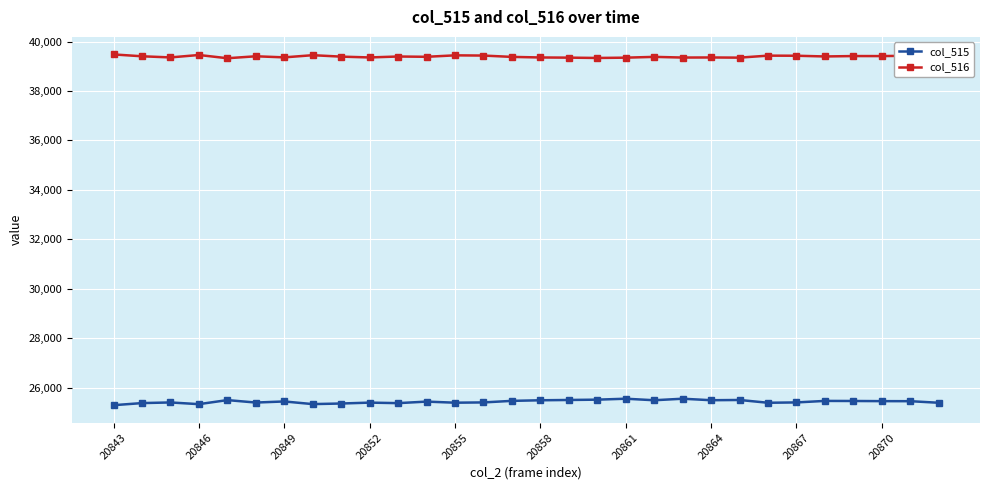

List the series in order of their peak value, highest first.

col_516, col_515